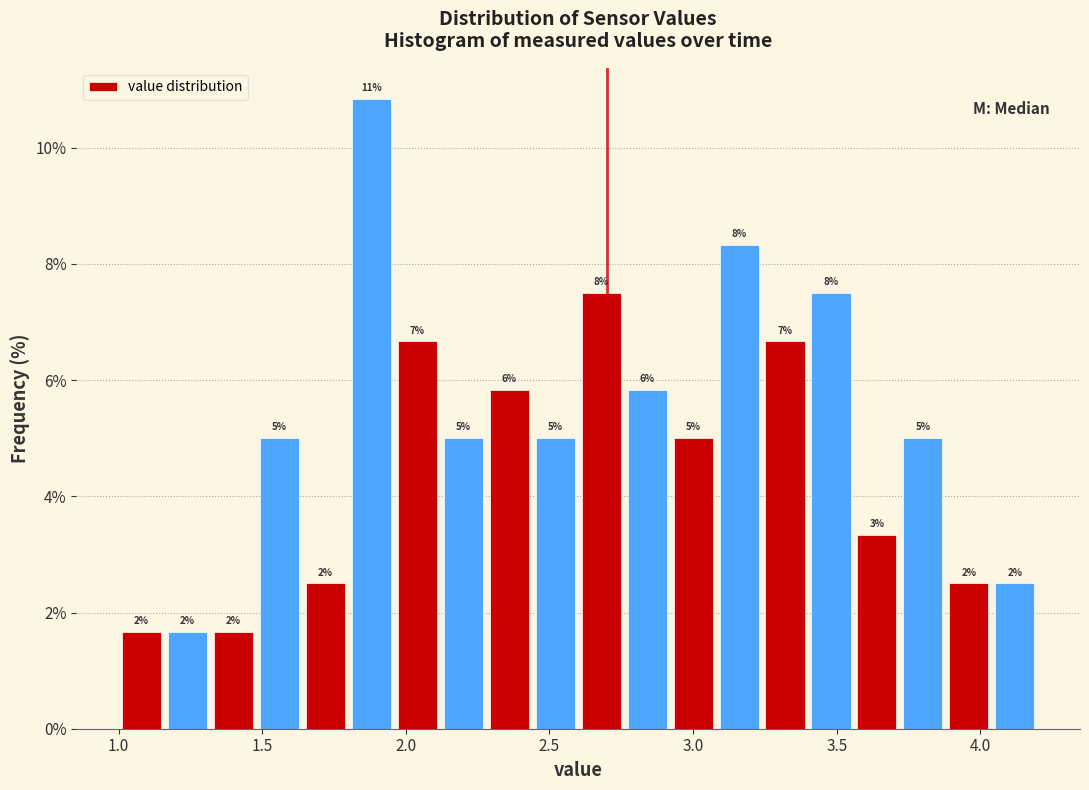

Read against the x-axis, roughly where is the centre of the tallest bar?

1.90